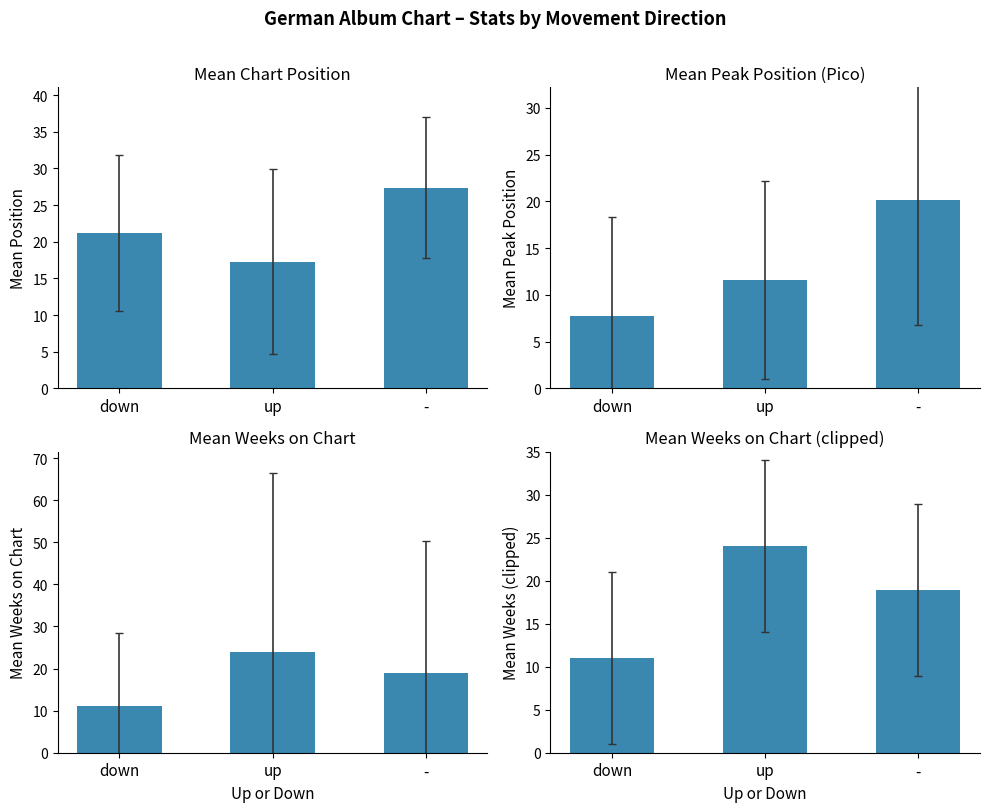

The Position series shows 35.7 at -. True or false?

False